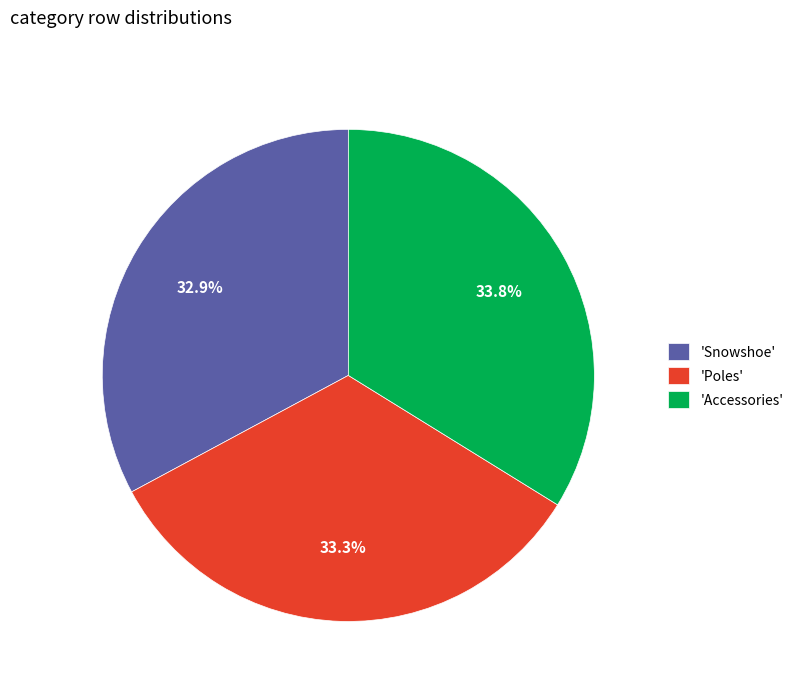

Between 'Accessories' and 'Snowshoe', which is larger?

'Accessories'